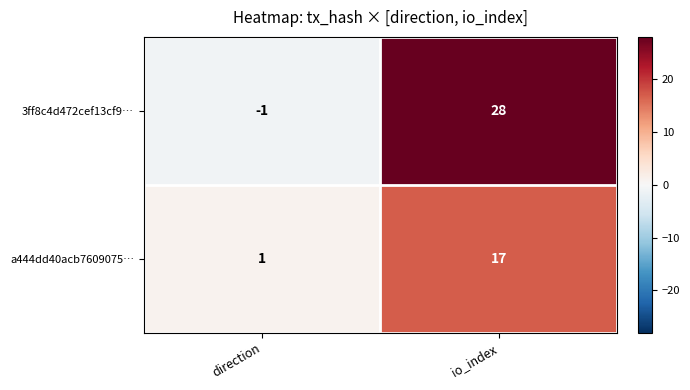

Which series has the widest spread of values?

3ff8c4d472cef13cf9…